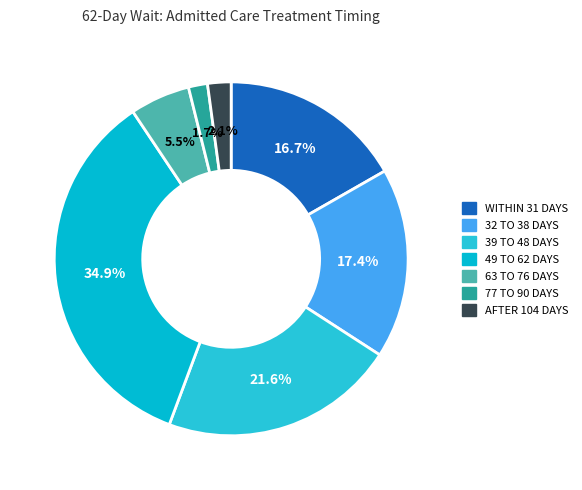

How many segments does this pie chart have?

7